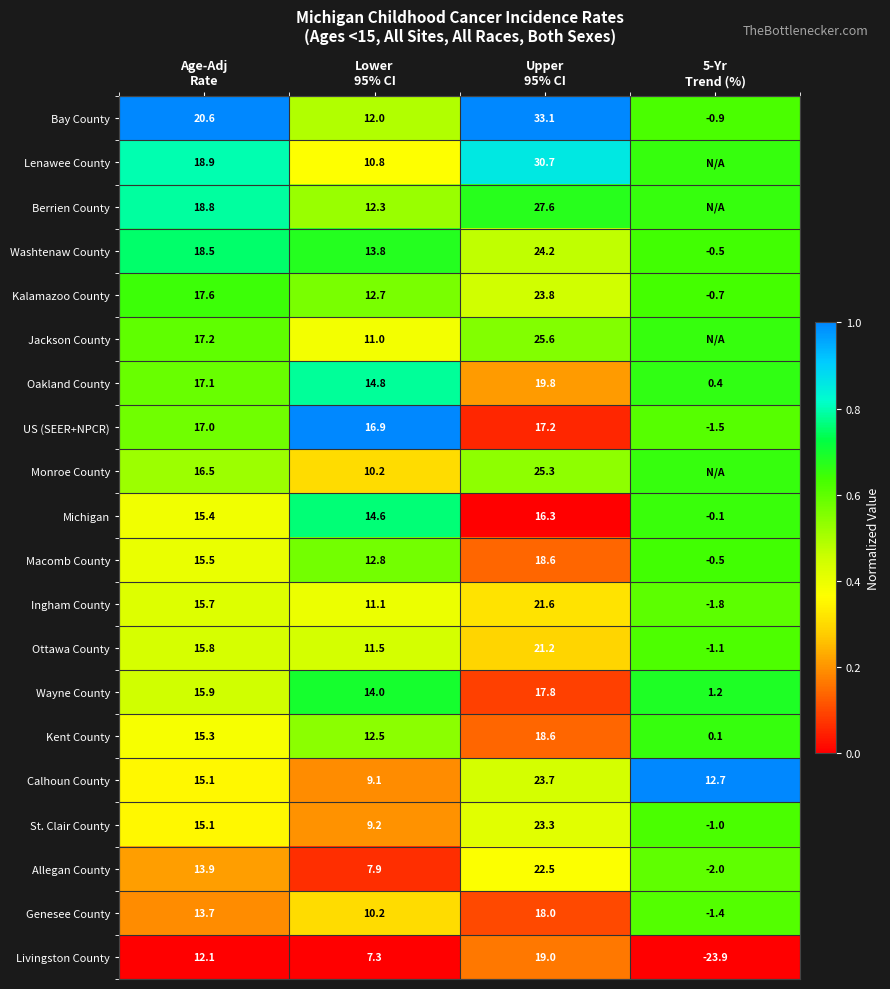

At how many categories does at least one series exceed 0?

4